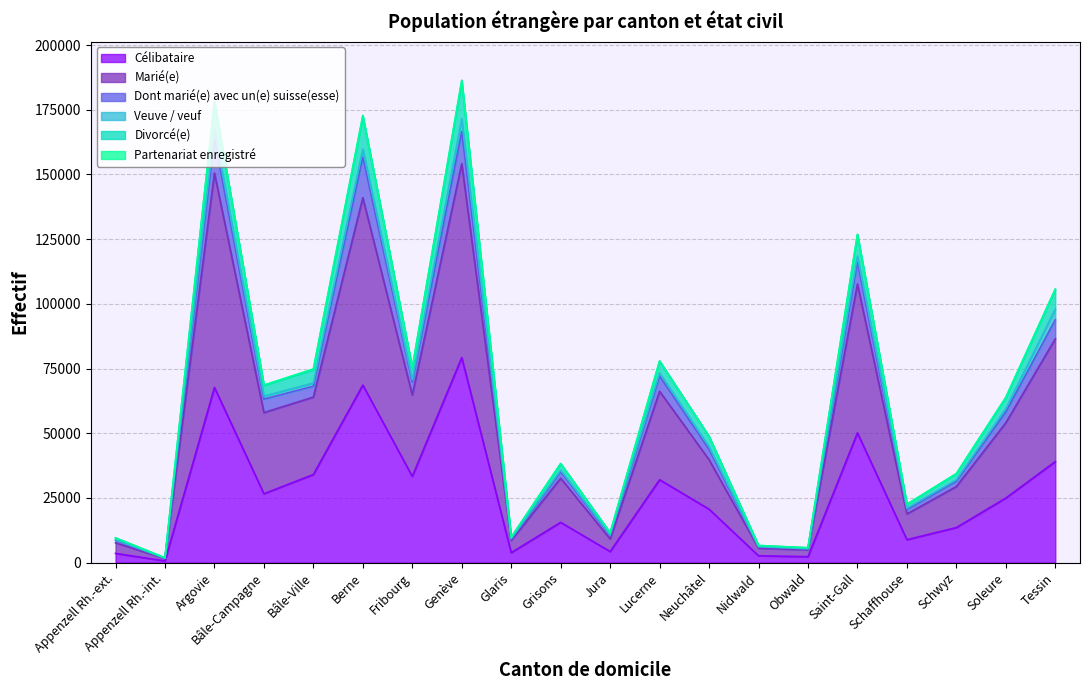

What is the approximate value of Marié(e) at Appenzell Rh.-int., to the nearest 50?

1700